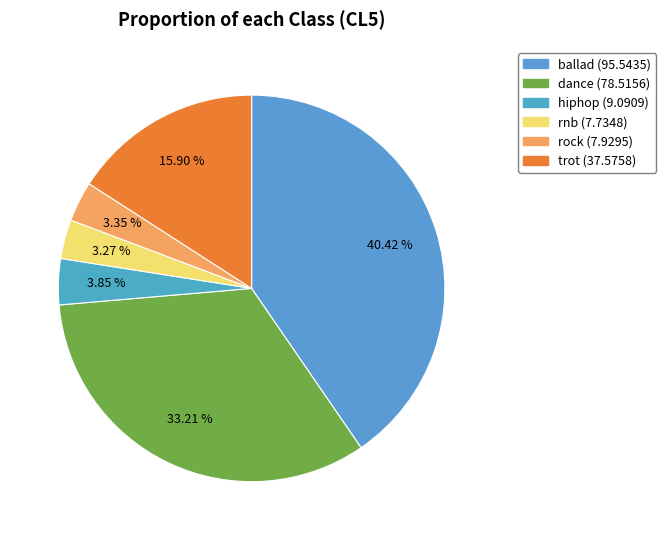

Does any single category account for the majority?

No